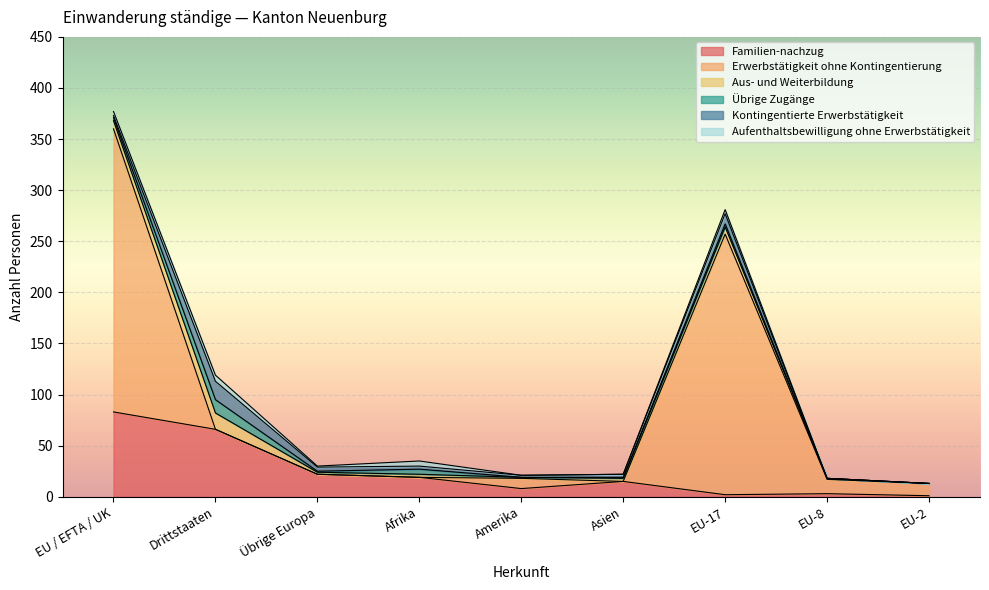

How many positive values does the Übrige Zugänge series have?

6